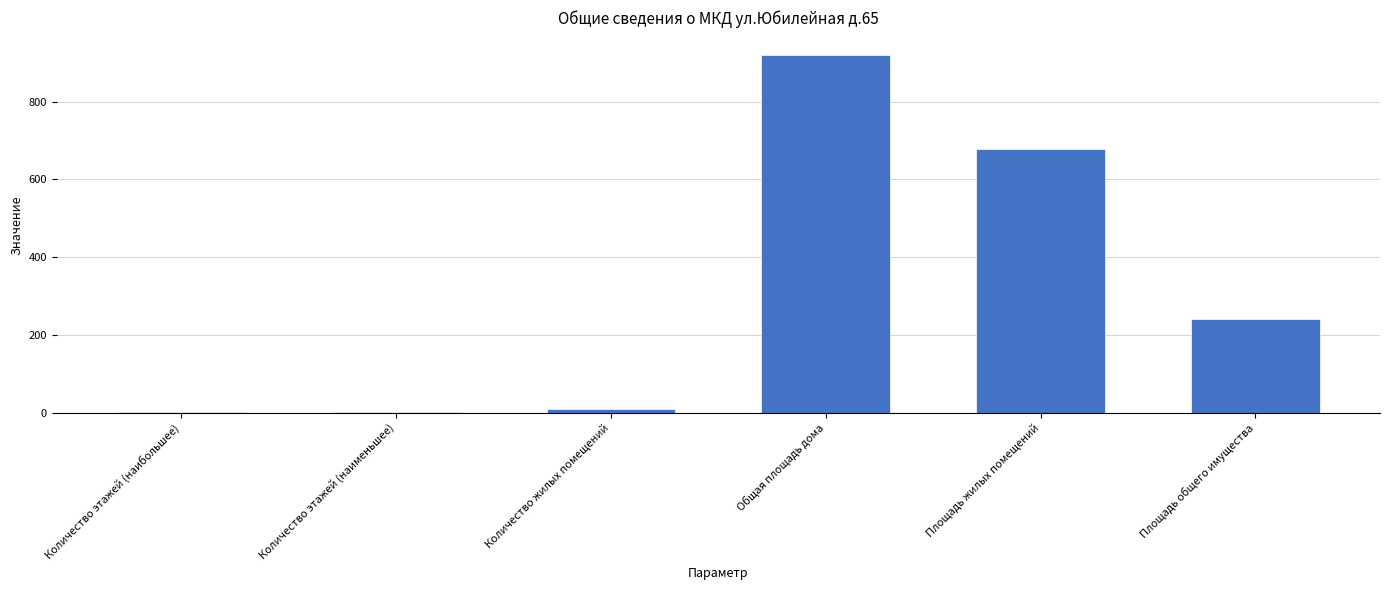

The value at Общая площадь дома is 918.4. True or false?

True